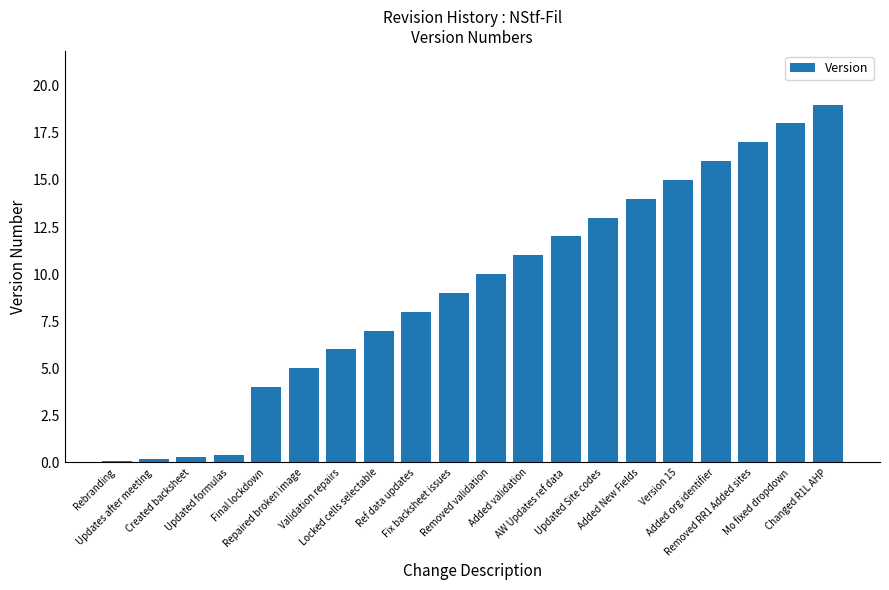

What is the maximum value shown in the chart?

19.0